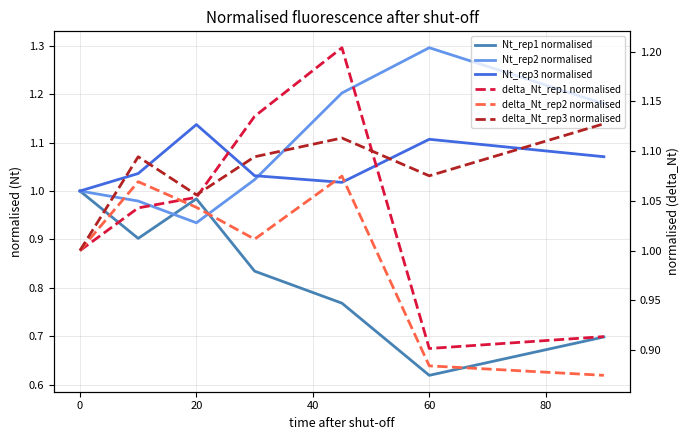

What is the value of the delta_Nt_rep3 normalised point at the 7th from the left?

1.1